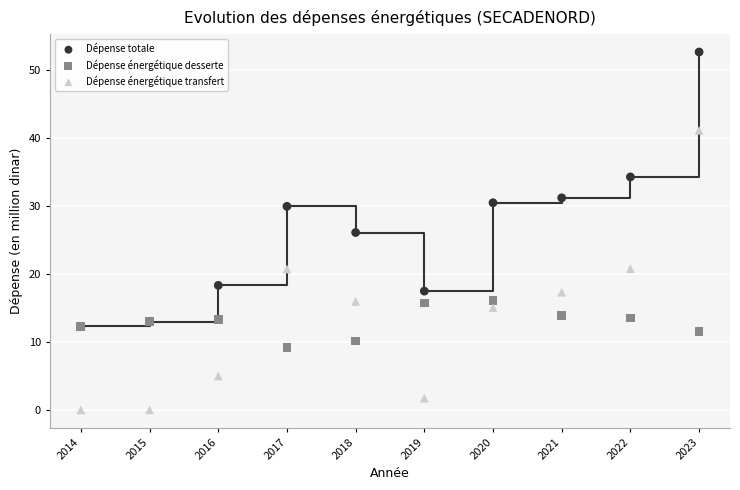

In the Dépense totale series, what Y value is closest to 32?

31.2